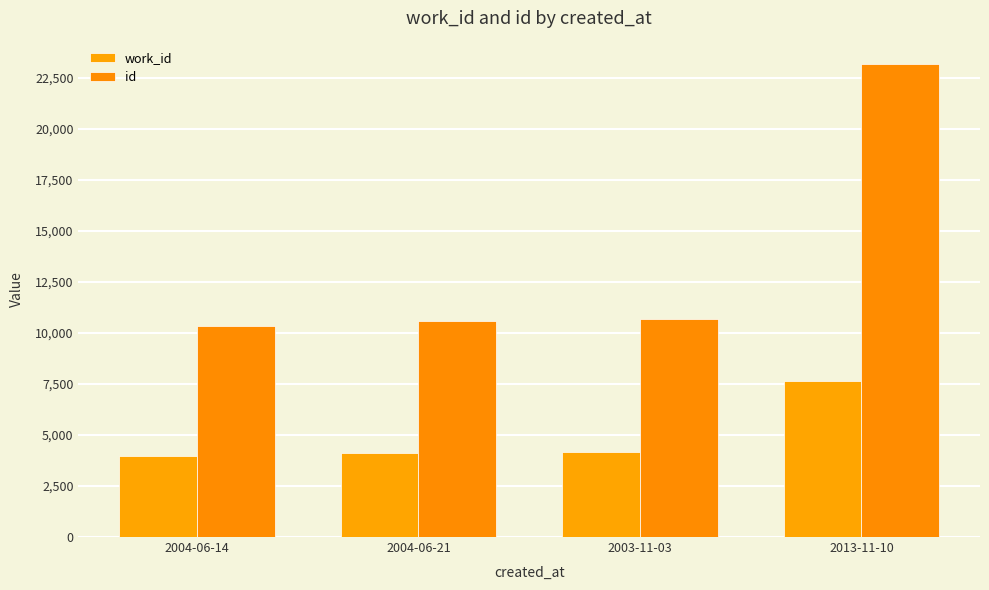

Between 2004-06-14 and 2013-11-10, which series saw the biggest shift?

id